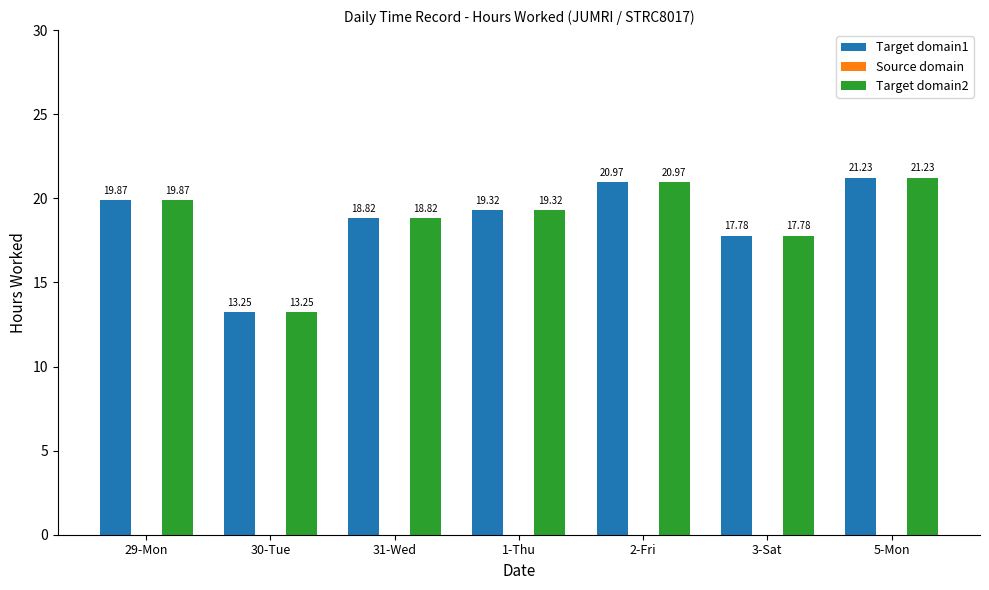

At which label does Target domain1 first exceed 19?

29-Mon